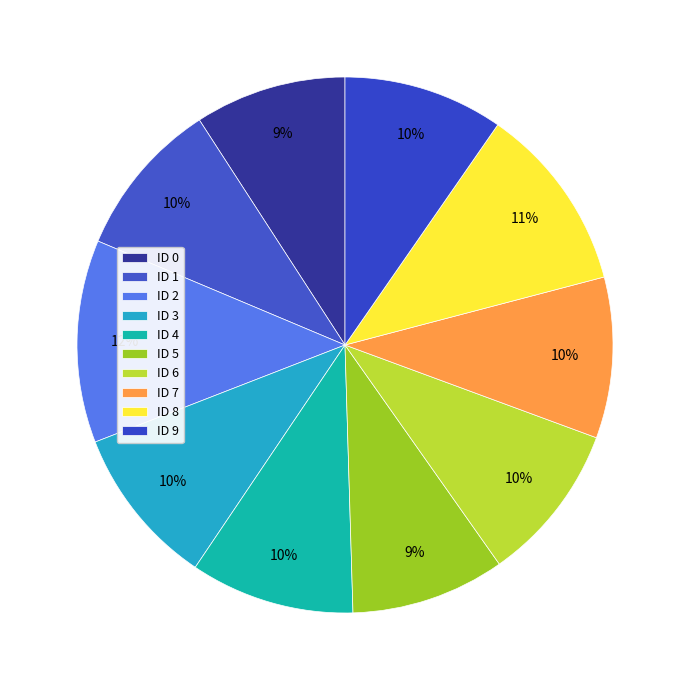

What percentage do ID 5 and ID 3 together represent?

19.0%